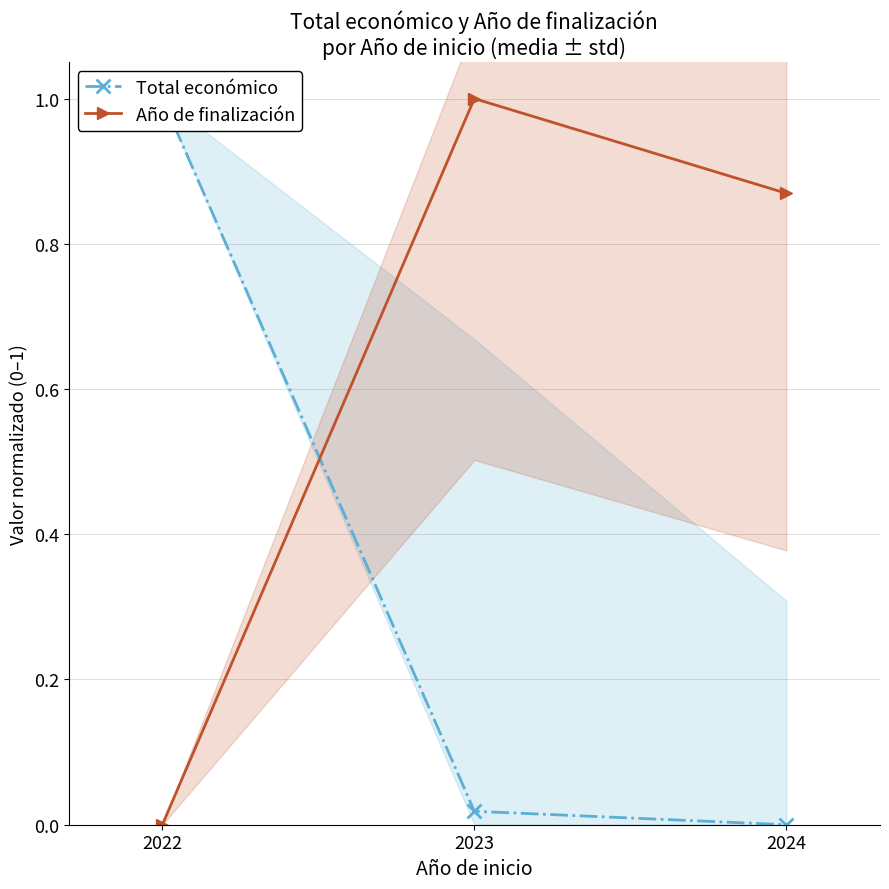

What are all the series names shown in the legend?

Total económico, Año de finalización